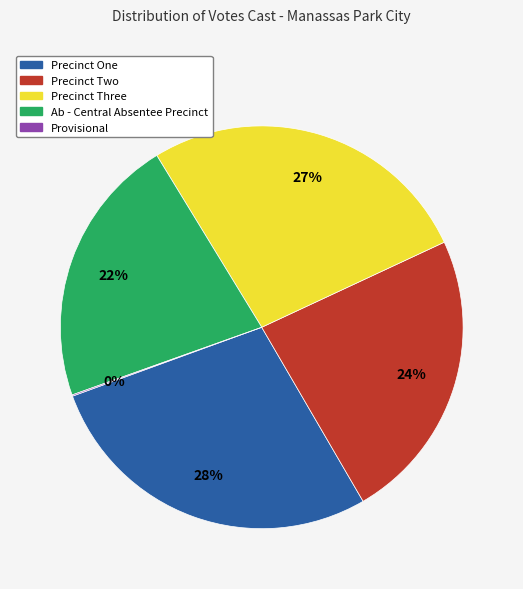

Which slice is the largest?

Precinct One